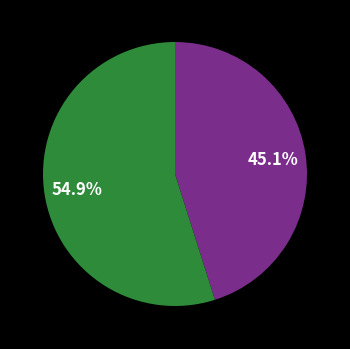

Is there a majority slice in this chart?

Yes